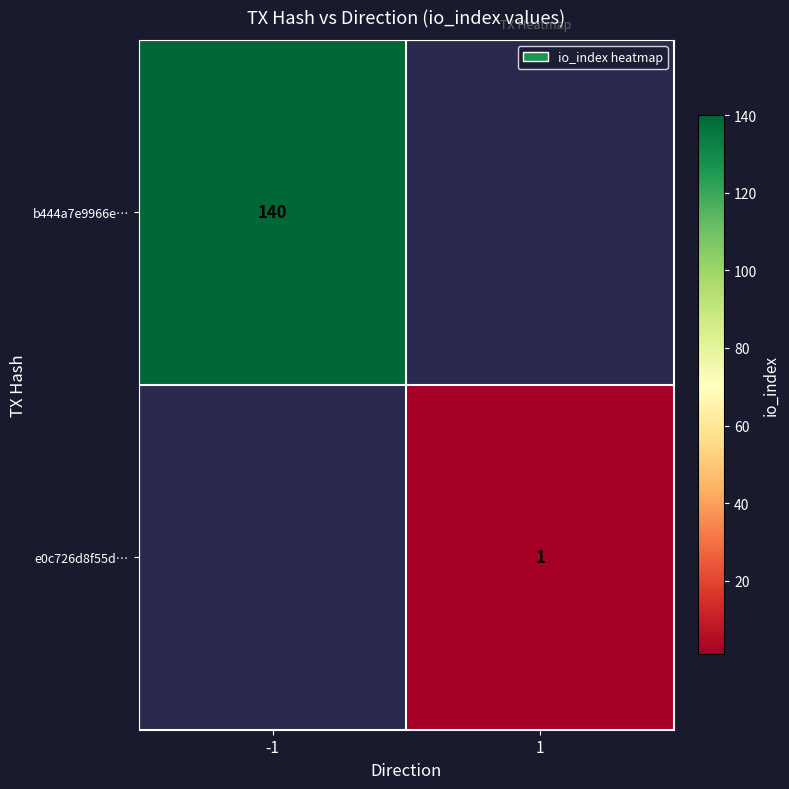

How many distinct data groups are displayed?

2